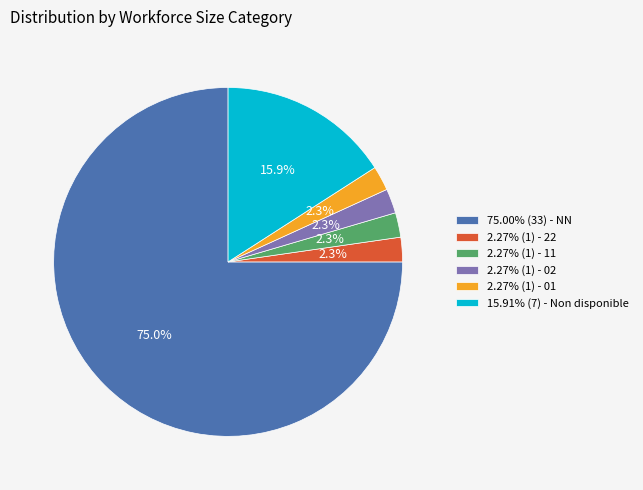

What percentage is NOT represented by 2.27% (1) - 02?

97.7%